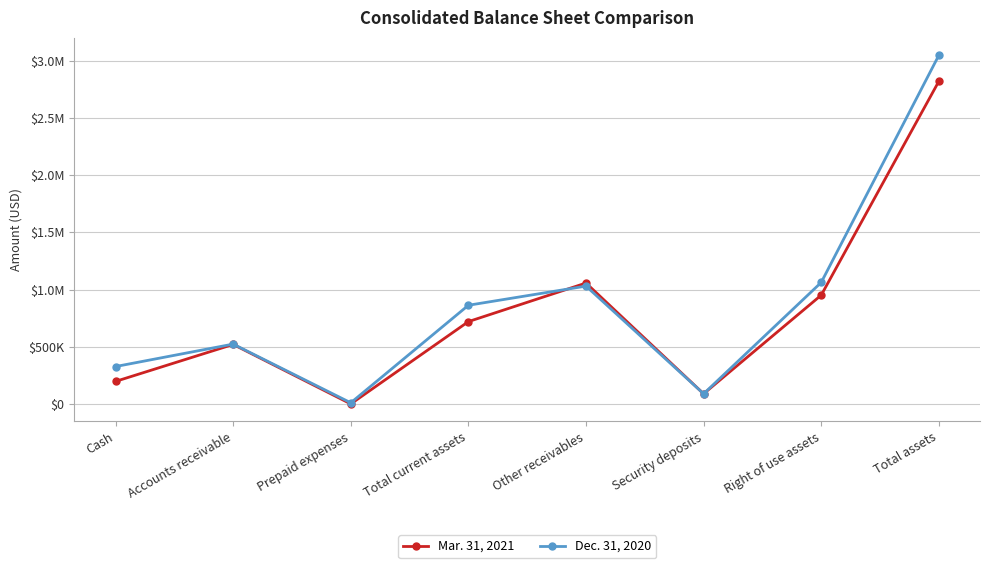

Is this an area chart (filled region under the line)?

No